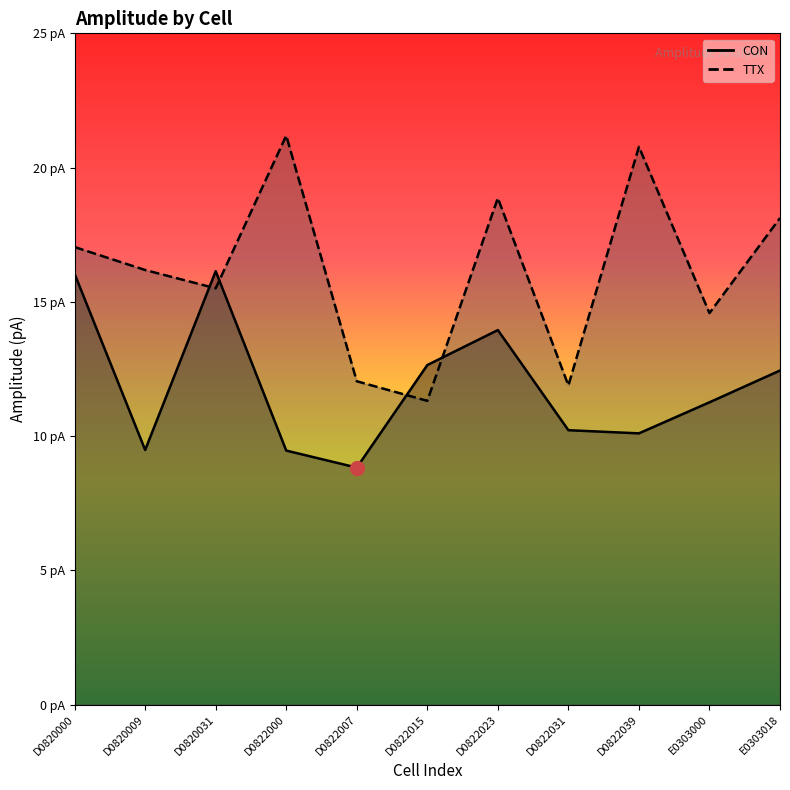

What is the maximum value shown in the chart?

21.2